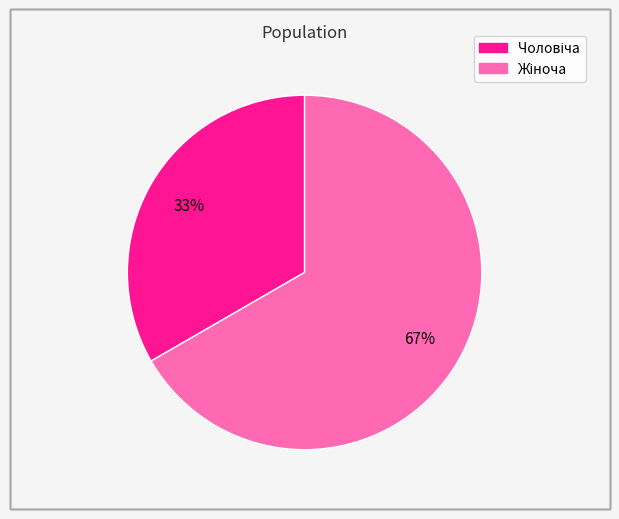

Is there a majority slice in this chart?

Yes